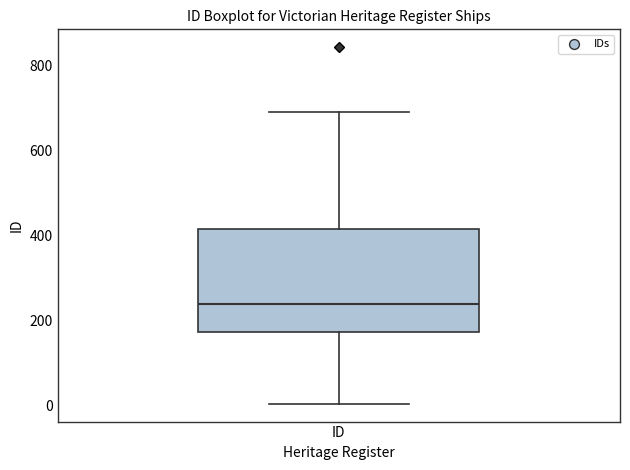

Where is the upper edge of the box for ID on the y-axis? The values are not printed on the chart, so give them approximately, as read against the axis.

420